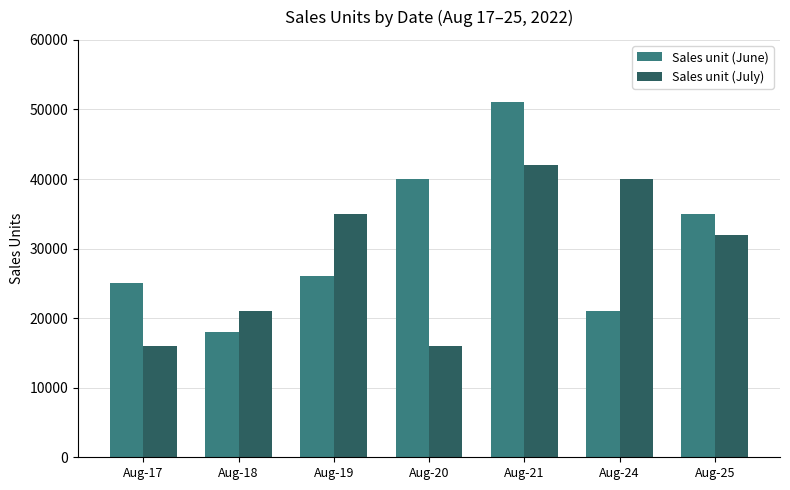

How many bars are there in total?

14